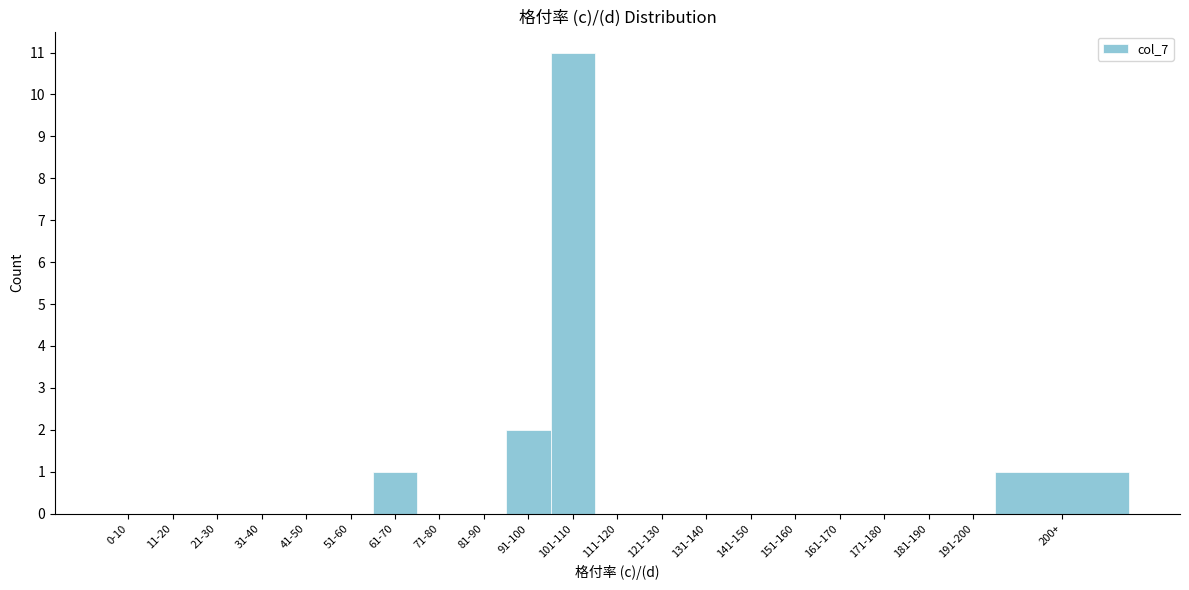

Reading left to right, what are all the values shown in this chart?

0-10=0	11-20=0	21-30=0	31-40=0	41-50=0	51-60=0	61-70=1	71-80=0	81-90=0	91-100=2	101-110=11	111-120=0	121-130=0	131-140=0	141-150=0	151-160=0	161-170=0	171-180=0	181-190=0	191-200=0	200+=1